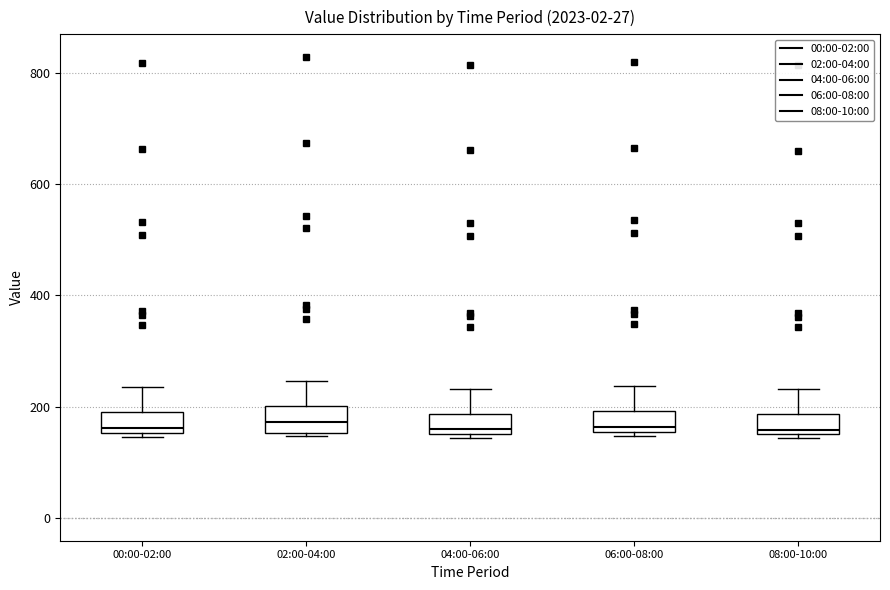

Reading left to right, read every box against the y-axis: the position of its median line, the range the box covers, and the ends of its whiskers. The values are not printed on the chart, so give them approximately, as read against the axis.

00:00-02:00: median 160 (just above the box's lower edge), box 160 to 180, whiskers 140 to 240
02:00-04:00: median 180, box 160 to 200, whiskers 140 to 240
04:00-06:00: median 160 (just above the box's lower edge), box 160 to 180, whiskers 140 to 240
06:00-08:00: median 160 (just above the box's lower edge), box 160 to 200, whiskers 140 to 240
08:00-10:00: median 160, box 140 to 180, whiskers 140 (just below the box's lower edge) to 240